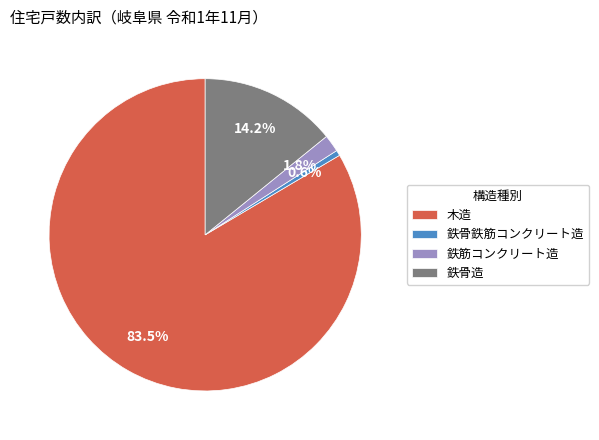

Count the number of slices in the pie.

4